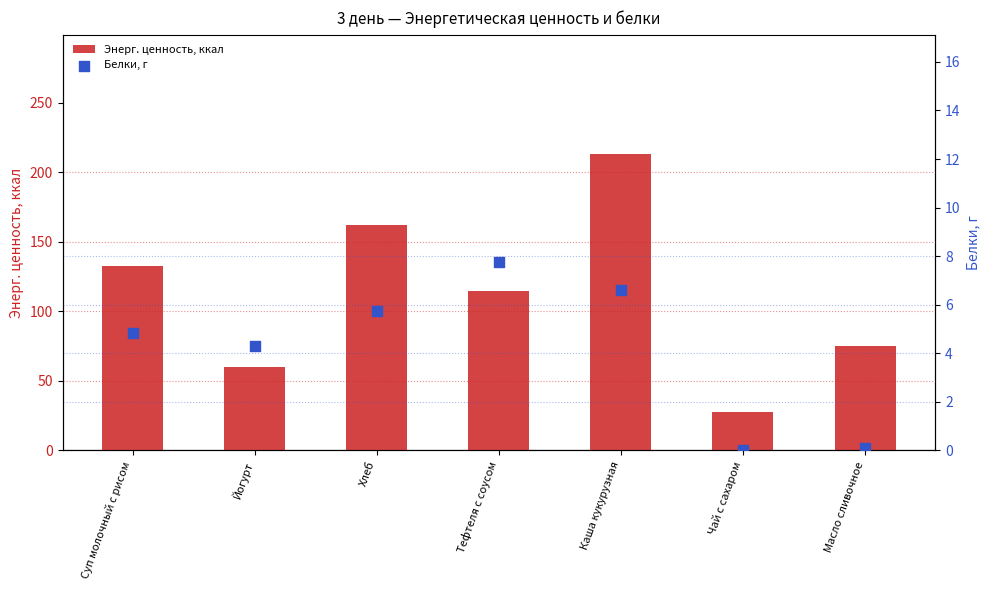

At which category is the sum across all series the highest?

Каша кукурузная